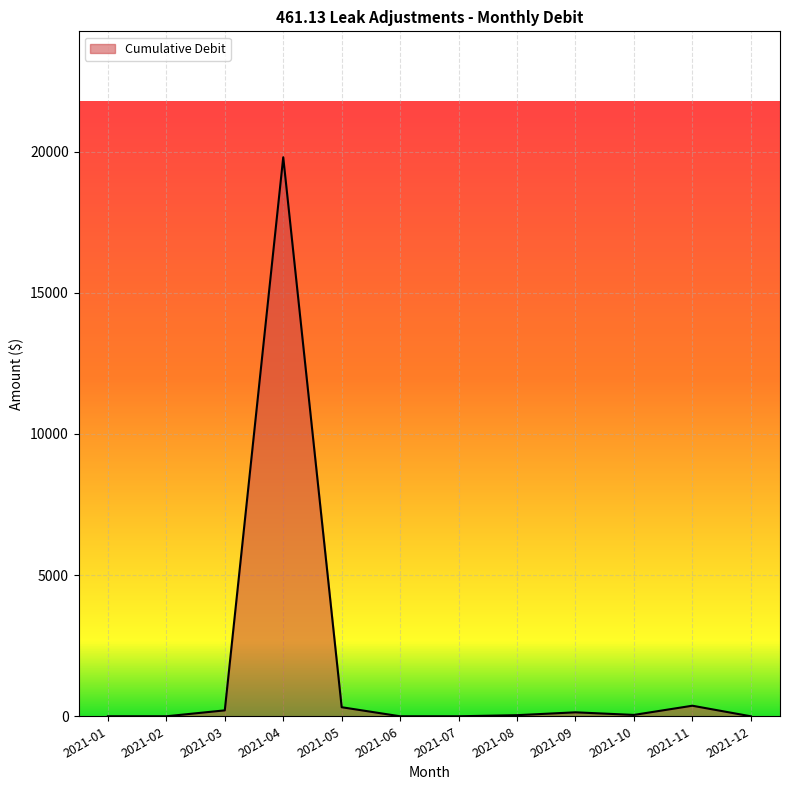

What is the difference between the maximum and minimum values?

19802.5